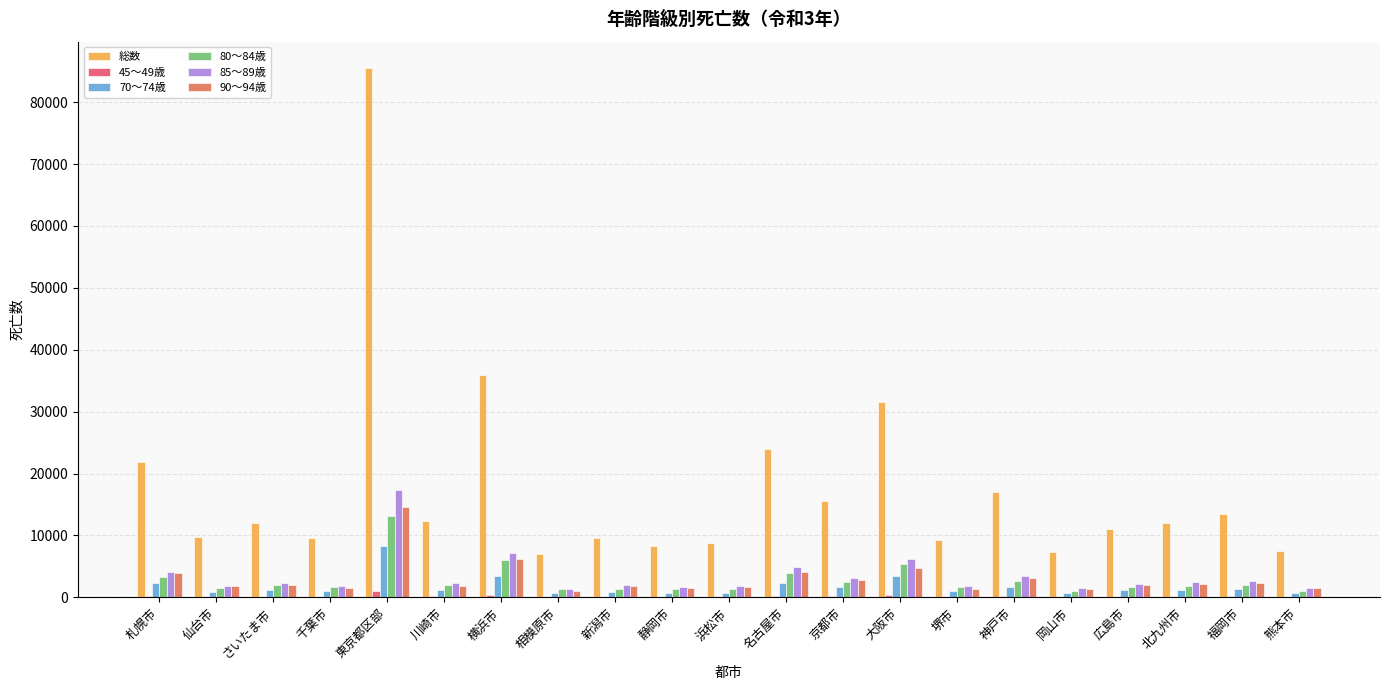

Which series has the largest total across all categories?

総数